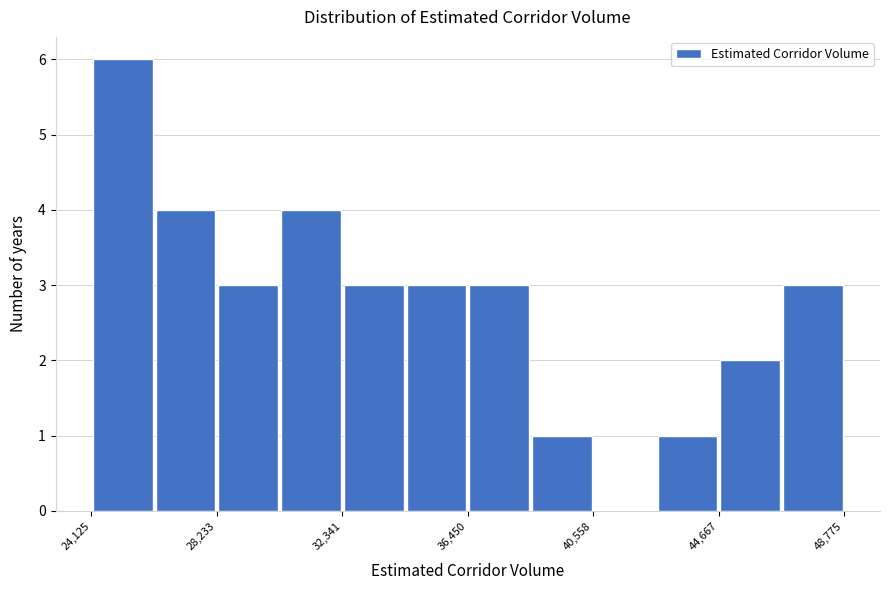

Over which range of the x-axis is the bar tallest?

24000 to 26000